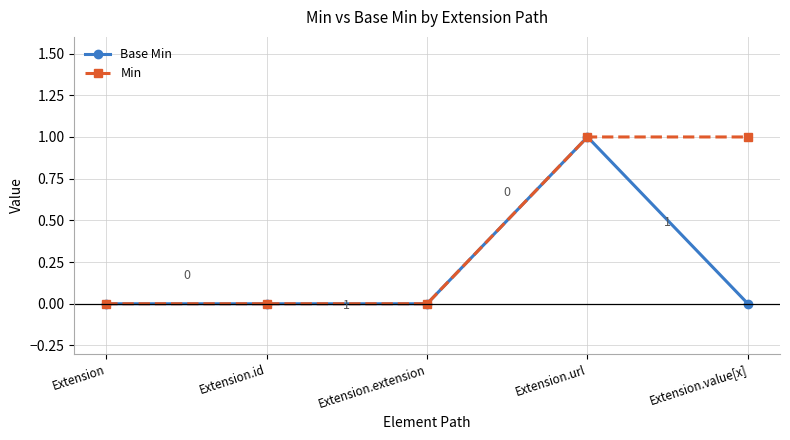

How many series are shown in this chart?

2